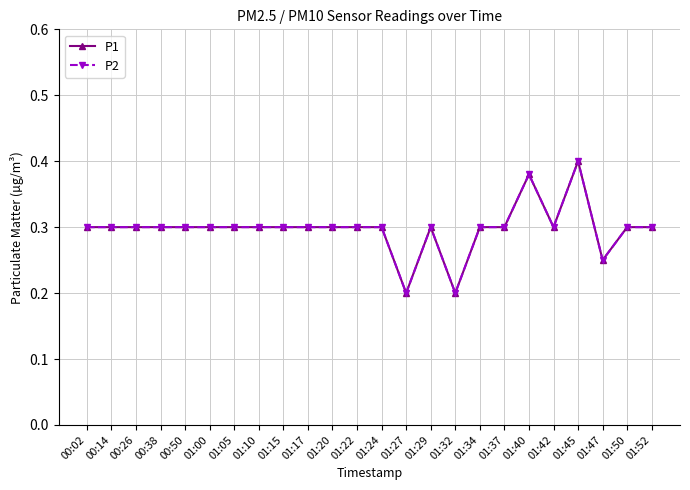

Where is the first local minimum for P1?

01:27